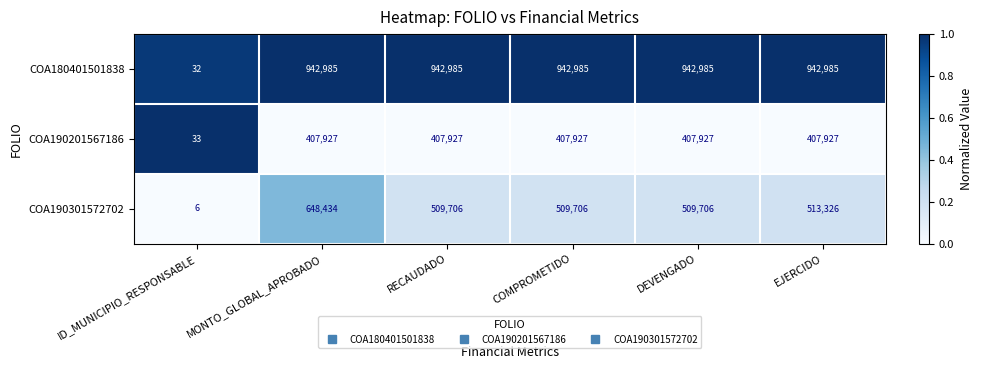

Reading left to right, extract all data points from this chart.

COA180401501838: 32	942985	942985	942985	942985	942985
COA190201567186: 33	407927	407927	407927	407927	407927
COA190301572702: 6	648434	509706	509706	509706	513326